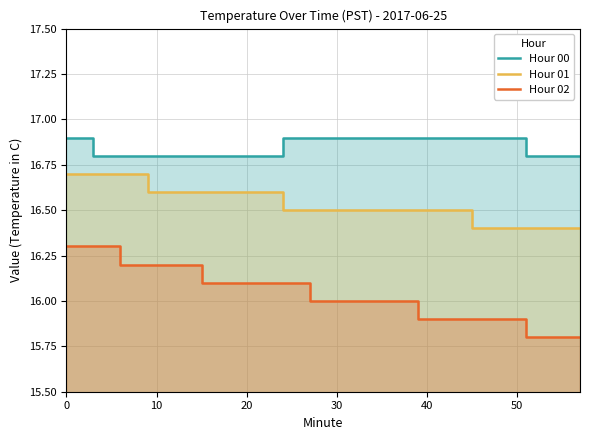

Reading right to left, extract all data points from this chart.

Hour 00: 16.8	16.8	16.8	16.9	16.9	16.9	16.9	16.9	16.9	16.9	16.9	16.9	16.8	16.8	16.8	16.8	16.8	16.8	16.8	16.9
Hour 01: 16.4	16.4	16.4	16.4	16.4	16.5	16.5	16.5	16.5	16.5	16.5	16.5	16.6	16.6	16.6	16.6	16.6	16.7	16.7	16.7
Hour 02: 15.8	15.8	15.8	15.9	15.9	15.9	15.9	16.0	16.0	16.0	16.0	16.1	16.1	16.1	16.1	16.2	16.2	16.2	16.3	16.3